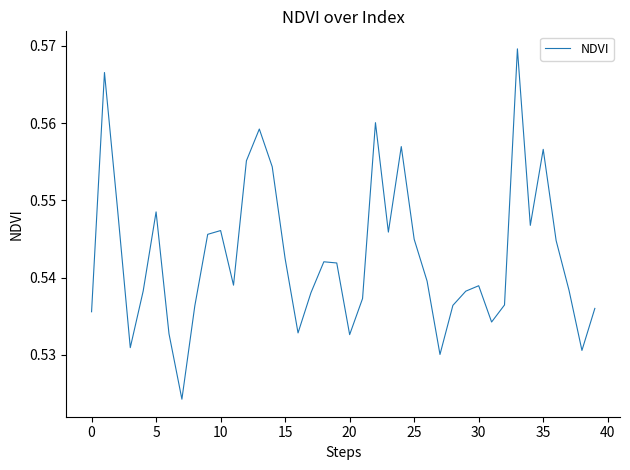

What is the smallest value displayed?

0.5